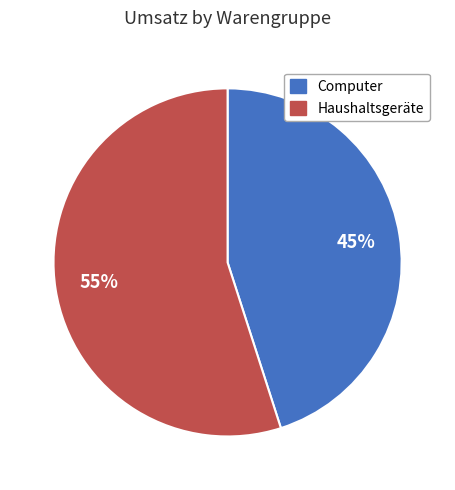

What is the smallest slice in the pie chart?

Computer